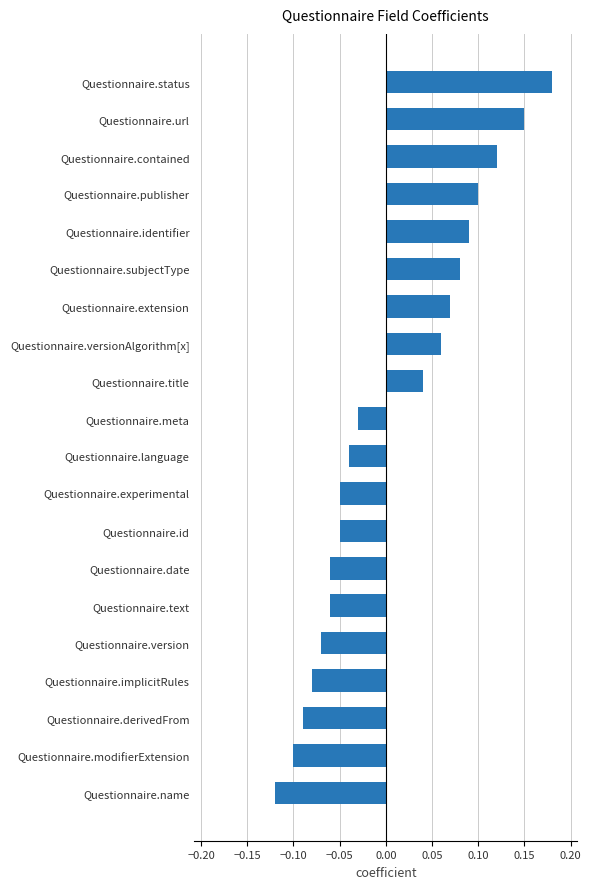

Which has a higher value, Questionnaire.date or Questionnaire.url?

Questionnaire.url